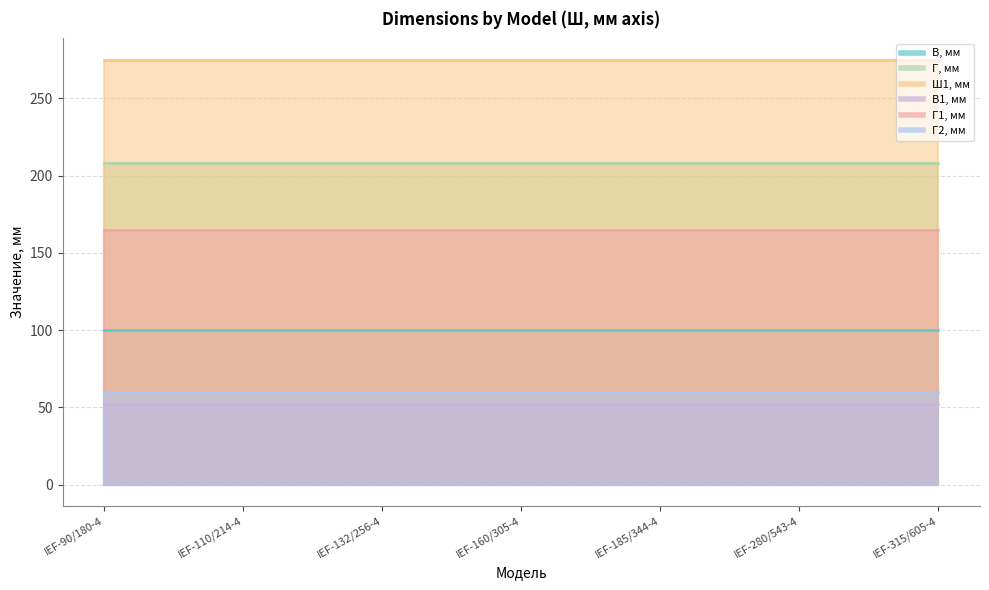

What is the approximate value of Г1, мм at IEF-132/256-4?

165.0